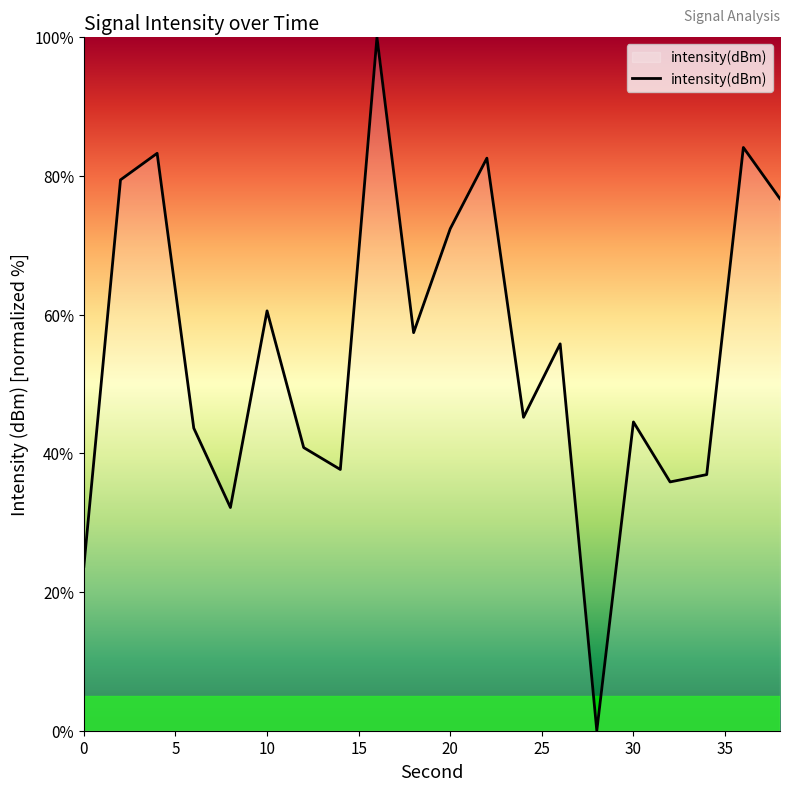

What is the difference between the maximum and minimum values?

100.0